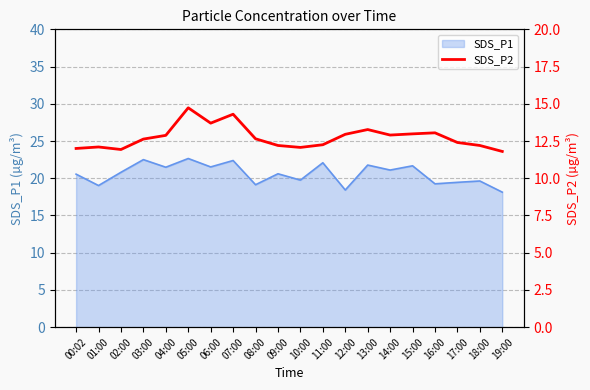

What is the lowest value of the SDS_P1 series?

18.1